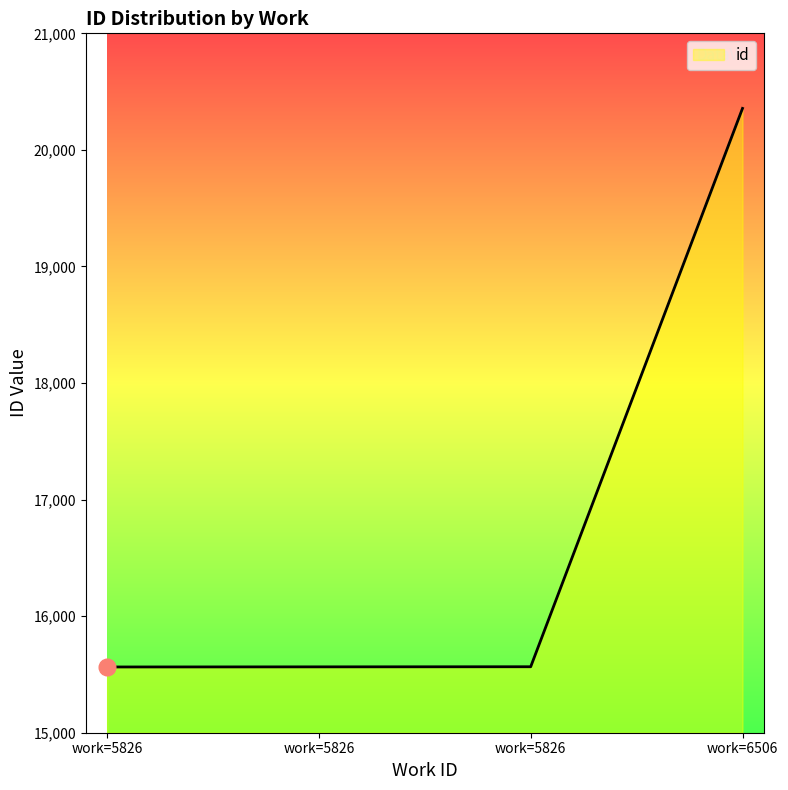

Reading left to right, list all the values displayed in this chart.

15564	15565	15566	20356